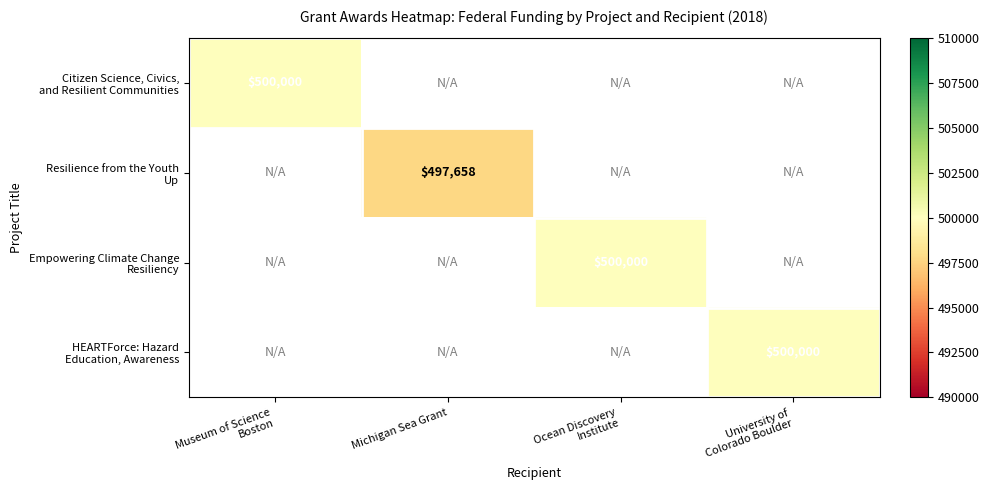

What is the maximum value shown in the chart?

500000.0